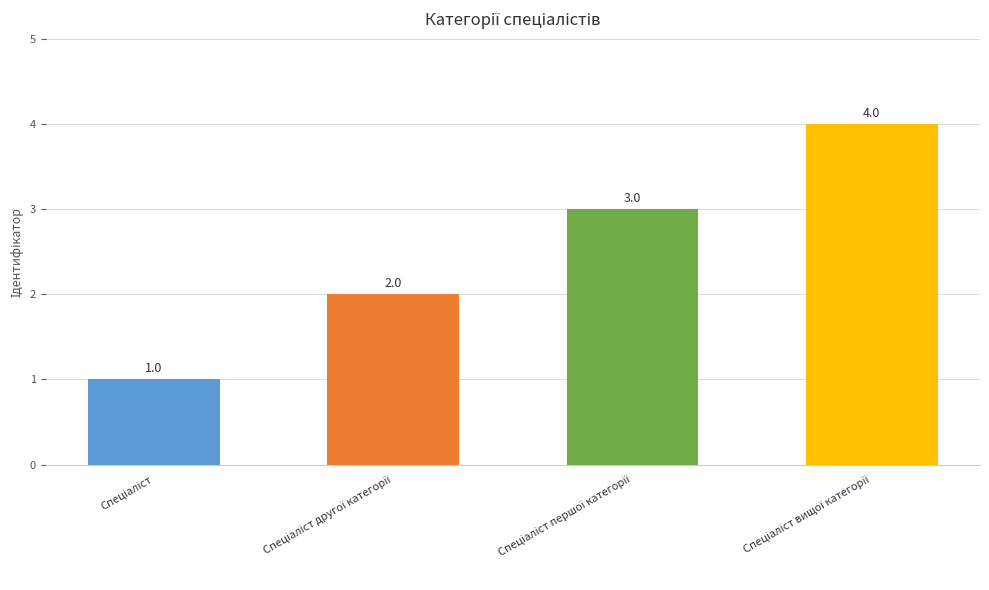

Does the chart contain any negative values?

No